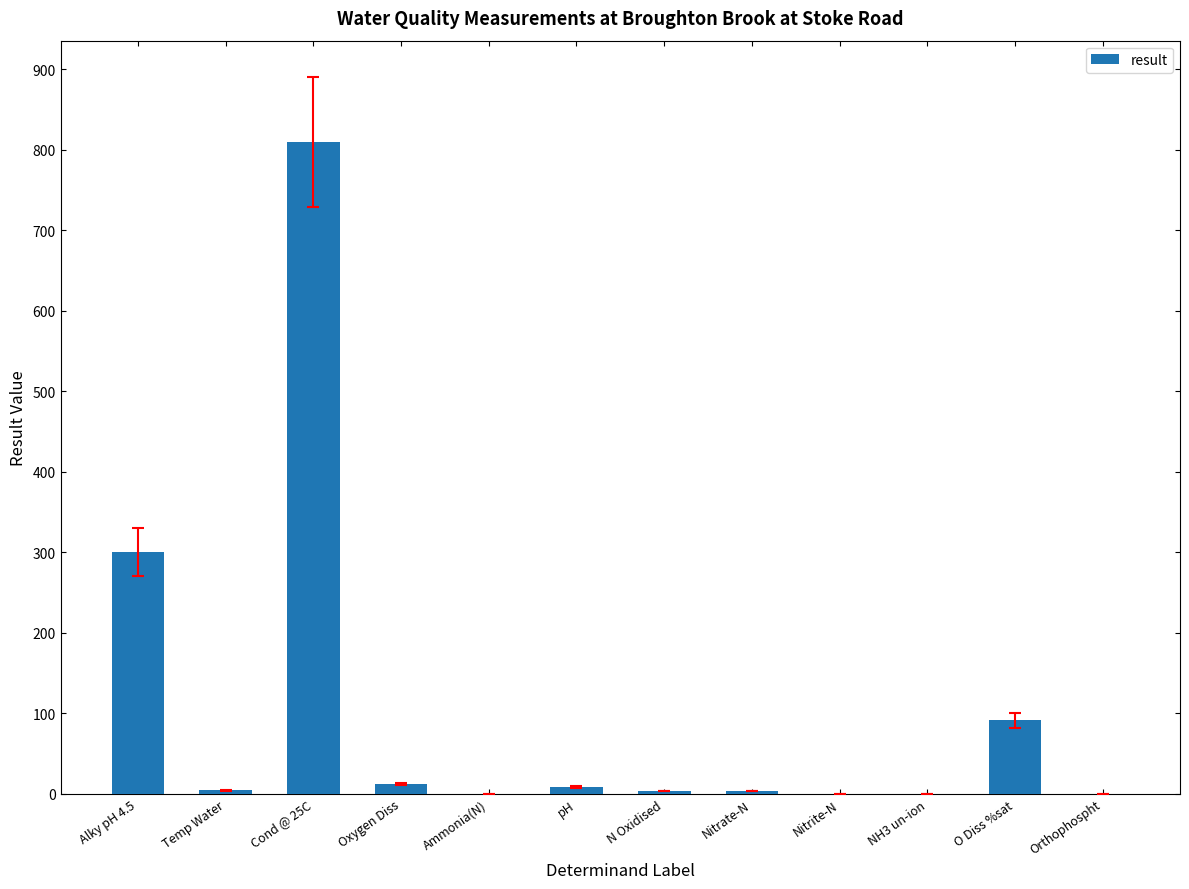

What is the sum of all values?

1231.7